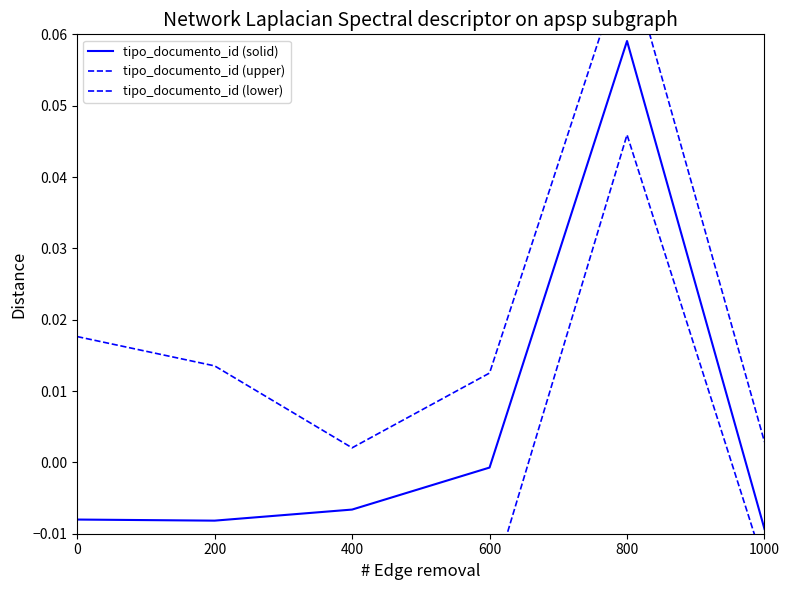

Rank the series at 600 from lowest to highest value.

tipo_documento_id (lower), tipo_documento_id (solid), tipo_documento_id (upper)